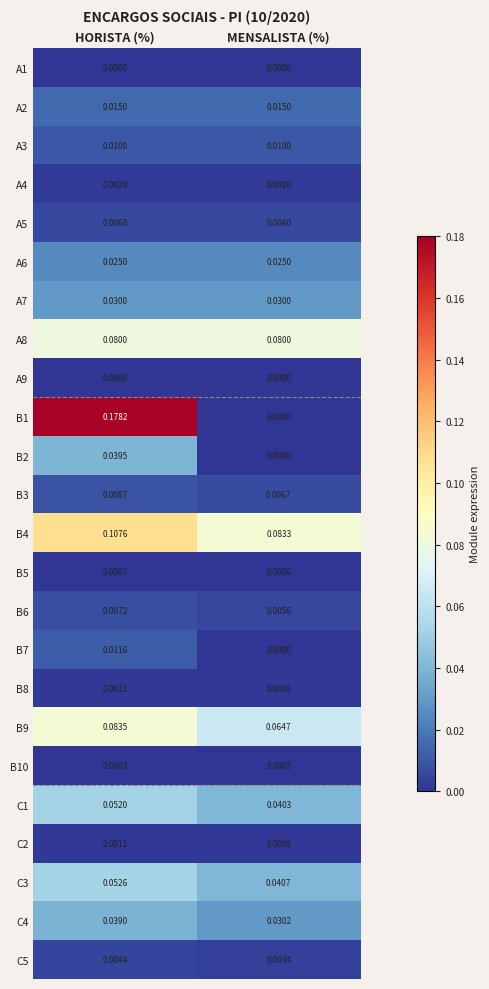

Is the value of A4 at HORISTA (%) greater than the value of B7 at HORISTA (%)?

No